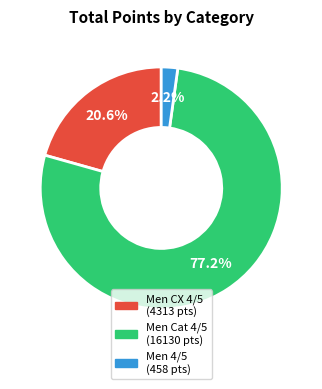

Combined, what portion of the pie is Men 4/5 and Men Cat 4/5?

79.4%